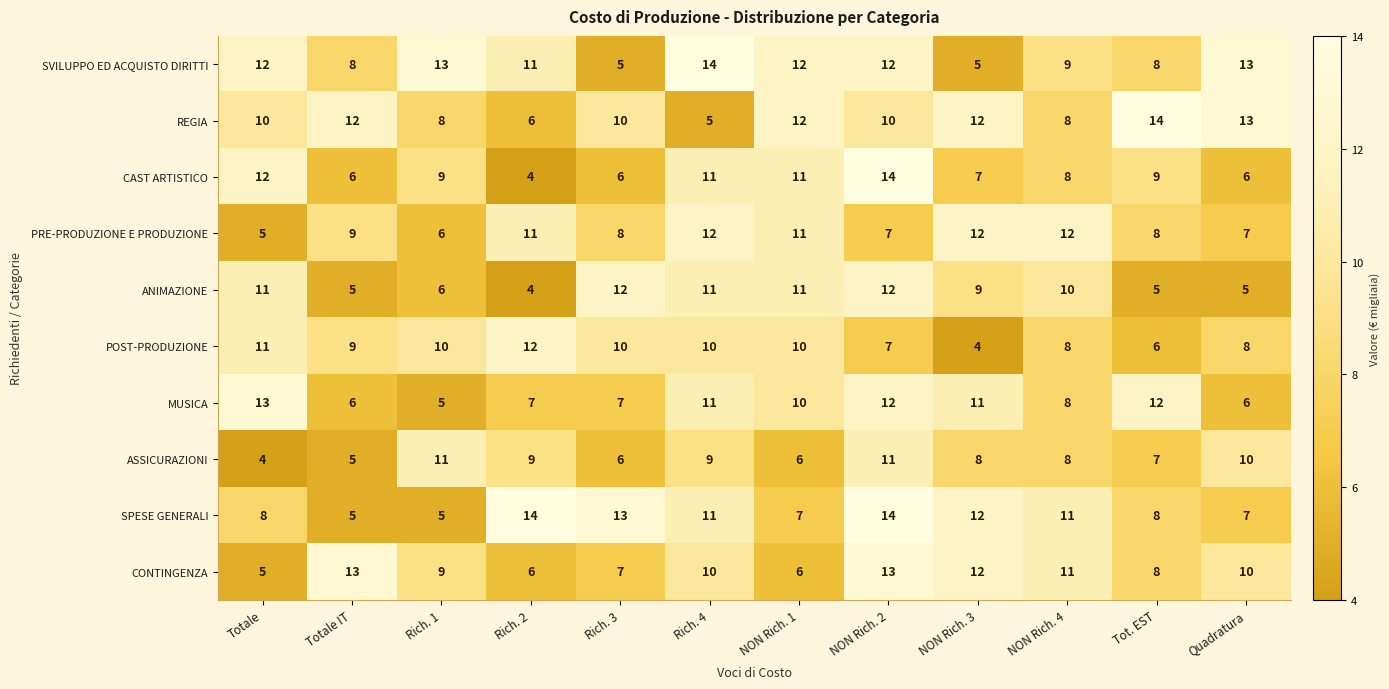

Which series has the largest total across all categories?

SVILUPPO ED ACQUISTO DIRITTI